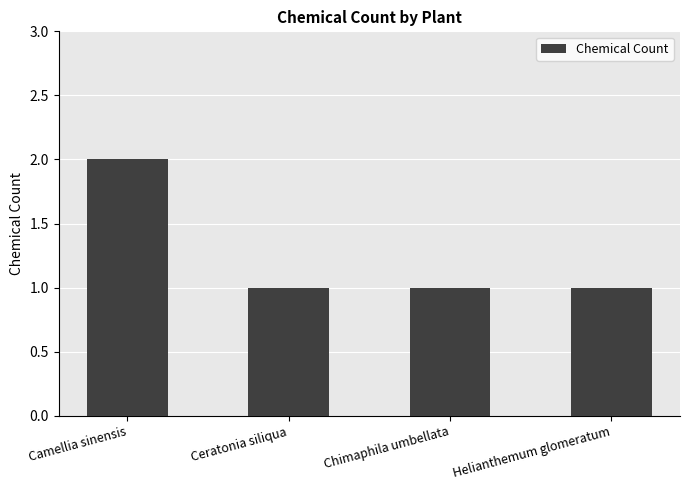

Read the value at Ceratonia siliqua.

1